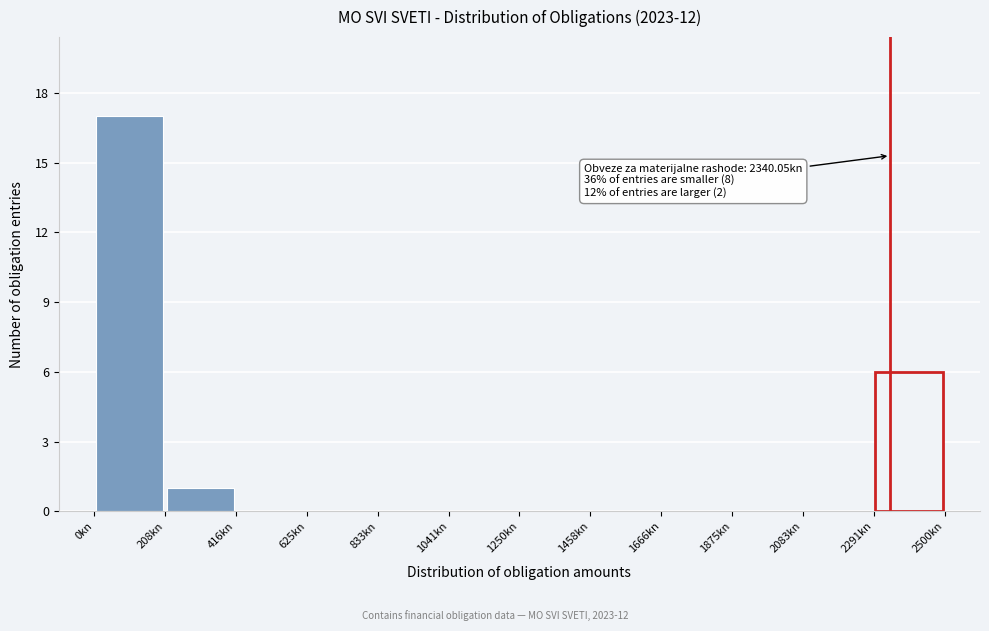

Which range on the x-axis has the tallest bar?

0 to 200